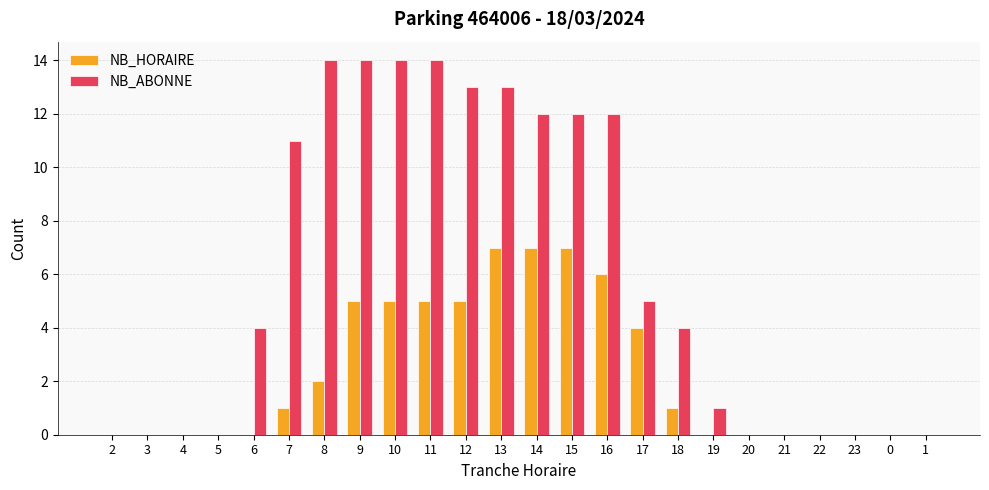

What are all the series names shown in the legend?

NB_HORAIRE, NB_ABONNE